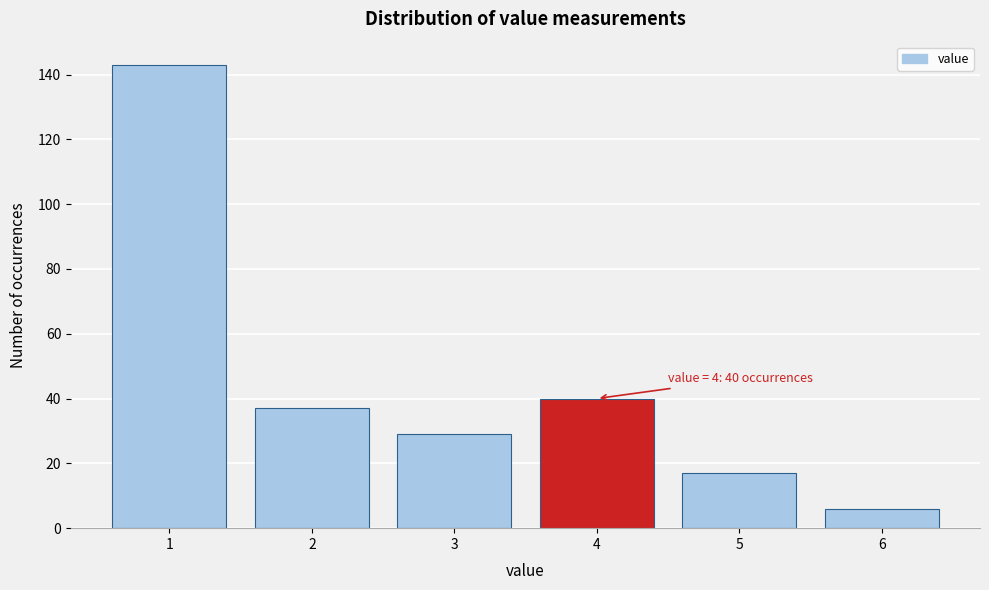

Reading right to left, extract all data points from this chart.

6	17	40	29	37	143